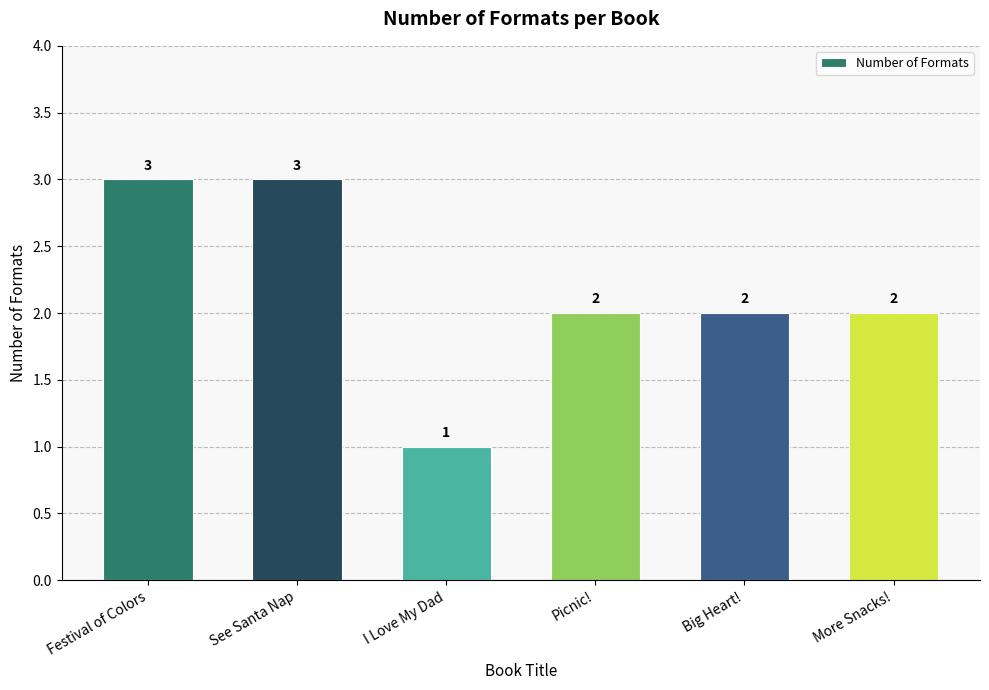

Reading left to right, transcribe all the data shown in this chart.

Festival of Colors=3	See Santa Nap=3	I Love My Dad=1	Picnic!=2	Big Heart!=2	More Snacks!=2